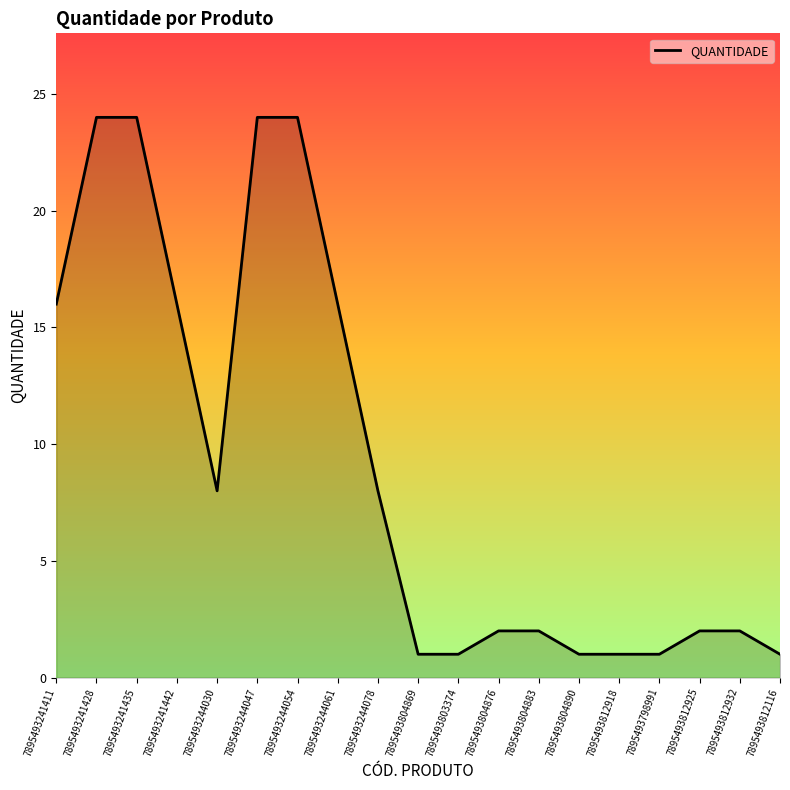

What value does the data have at 7895493241428, to the nearest 5?

25